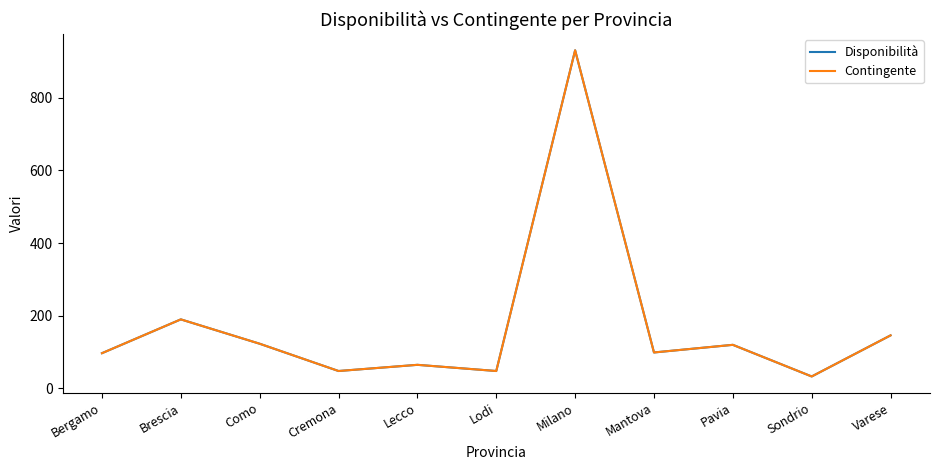

List the series in order of their peak value, lowest first.

Disponibilità, Contingente